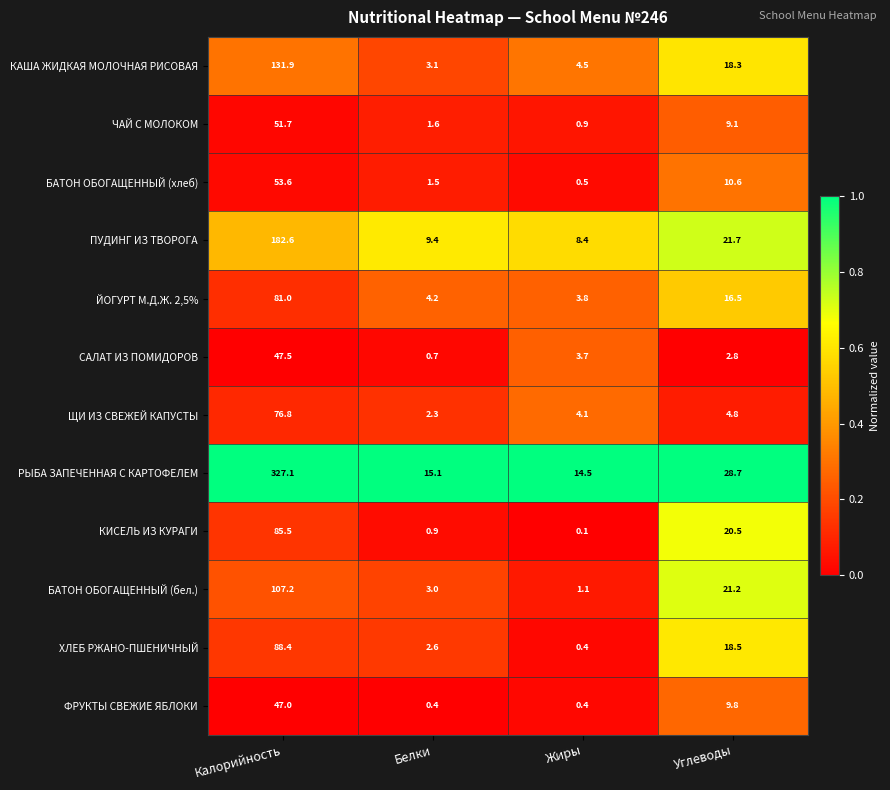

How many data points in БАТОН ОБОГАЩЕННЫЙ (бел.) are less than 21?

2